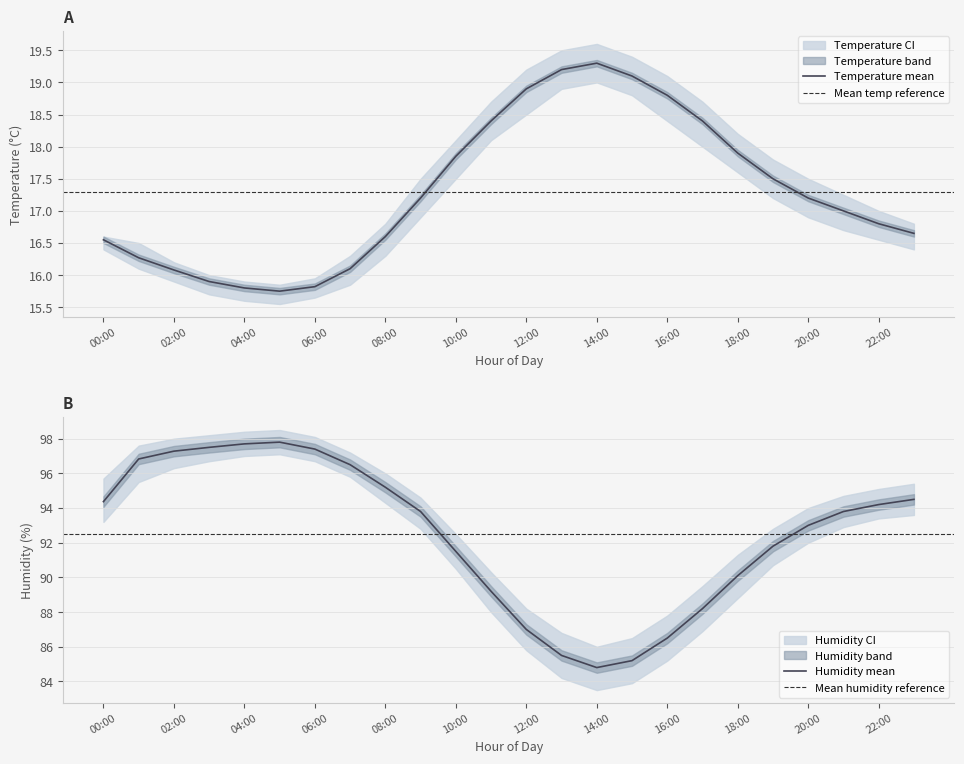

Reading left to right, list all the values displayed in this chart.

temperature: 00:00=16.6	01:00=16.3	02:00=16.1	03:00=15.9	04:00=15.8	05:00=15.8	06:00=15.8	07:00=16.1	08:00=16.6	09:00=17.2	10:00=17.9	11:00=18.4	12:00=18.9	13:00=19.2	14:00=19.3	15:00=19.1	16:00=18.8	17:00=18.4	18:00=17.9	19:00=17.5	20:00=17.2	21:00=17.0	22:00=16.8	23:00=16.6
temp_upper: 00:00=16.6	01:00=16.5	02:00=16.2	03:00=16.0	04:00=15.9	05:00=15.8	06:00=15.9	07:00=16.3	08:00=16.8	09:00=17.5	10:00=18.1	11:00=18.7	12:00=19.2	13:00=19.5	14:00=19.6	15:00=19.4	16:00=19.1	17:00=18.7	18:00=18.2	19:00=17.8	20:00=17.5	21:00=17.2	22:00=17.0	23:00=16.8
temp_lower: 00:00=16.4	01:00=16.1	02:00=15.9	03:00=15.7	04:00=15.6	05:00=15.6	06:00=15.7	07:00=15.8	08:00=16.3	09:00=16.9	10:00=17.5	11:00=18.1	12:00=18.5	13:00=18.9	14:00=19.0	15:00=18.8	16:00=18.4	17:00=18.0	18:00=17.6	19:00=17.2	20:00=16.9	21:00=16.7	22:00=16.6	23:00=16.4
humidity: 00:00=94.4	01:00=96.8	02:00=97.3	03:00=97.5	04:00=97.7	05:00=97.8	06:00=97.4	07:00=96.5	08:00=95.2	09:00=93.8	10:00=91.5	11:00=89.2	12:00=87.0	13:00=85.5	14:00=84.8	15:00=85.2	16:00=86.5	17:00=88.2	18:00=90.1	19:00=91.8	20:00=93.0	21:00=93.8	22:00=94.2	23:00=94.5
humidity_upper: 00:00=95.7	01:00=97.6	02:00=98.0	03:00=98.2	04:00=98.4	05:00=98.5	06:00=98.1	07:00=97.2	08:00=96.0	09:00=94.6	10:00=92.5	11:00=90.3	12:00=88.2	13:00=86.8	14:00=86.0	15:00=86.5	16:00=87.8	17:00=89.5	18:00=91.3	19:00=92.8	20:00=94.0	21:00=94.7	22:00=95.1	23:00=95.4
humidity_lower: 00:00=93.2	01:00=95.5	02:00=96.3	03:00=96.7	04:00=97.0	05:00=97.1	06:00=96.7	07:00=95.8	08:00=94.3	09:00=92.8	10:00=90.5	11:00=88.0	12:00=85.8	13:00=84.2	14:00=83.5	15:00=83.9	16:00=85.2	17:00=86.9	18:00=88.8	19:00=90.7	20:00=92.0	21:00=92.9	22:00=93.4	23:00=93.6